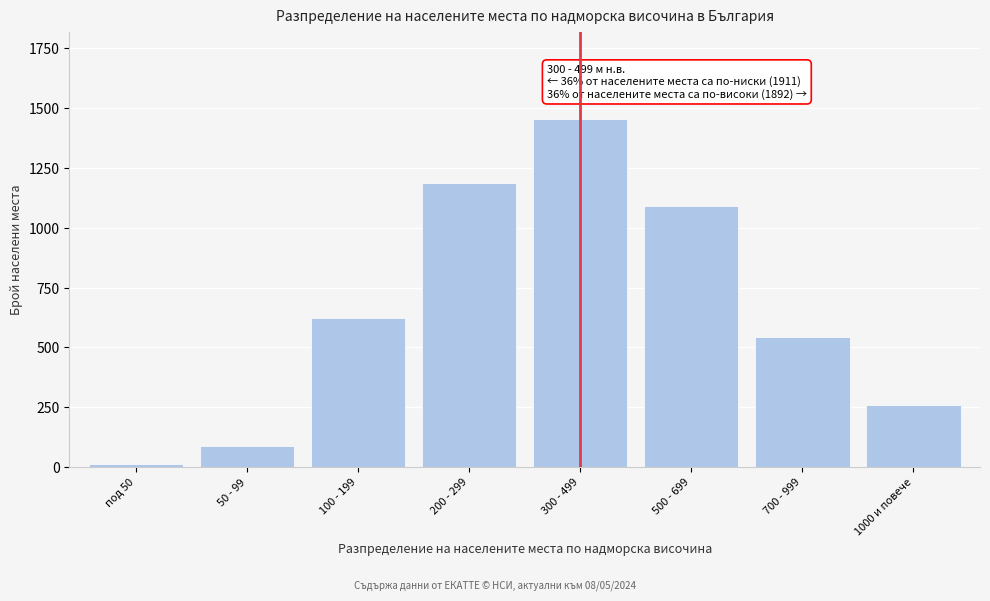

Reading right to left, extract all data points from this chart.

261	542	1089	1456	1187	623	89	12